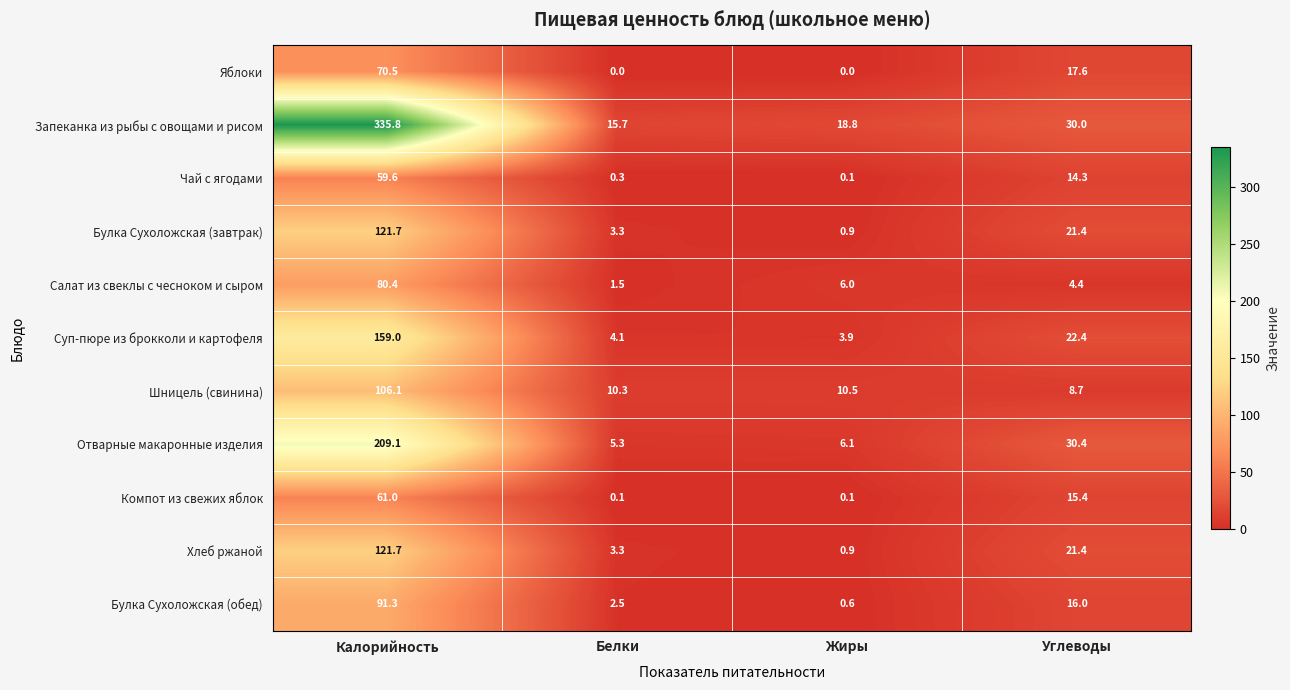

What is the average value of the Яблоки series?

22.0